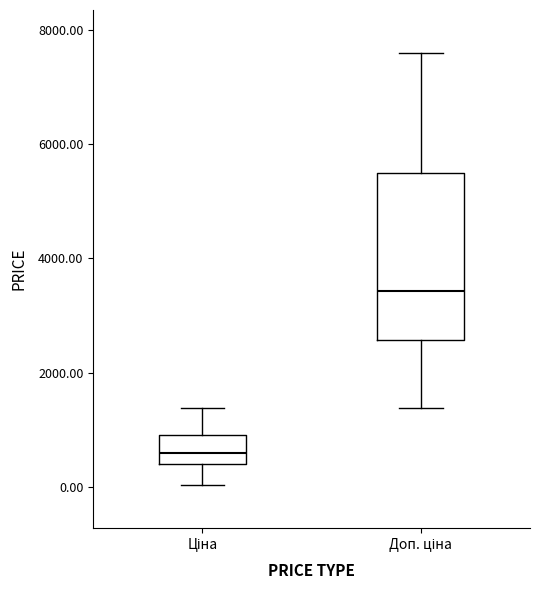

Reading left to right, transcribe this box plot: for each box, give where its median line is, the range the box spans, and where its two whiskers end, as read against the y-axis. The values are not printed on the chart, so give them approximately, as read against the axis.

Ціна: median 600, box 400 to 1000, whiskers 0 to 1400
Доп. ціна: median 3400, box 2600 to 5400, whiskers 1400 to 7600